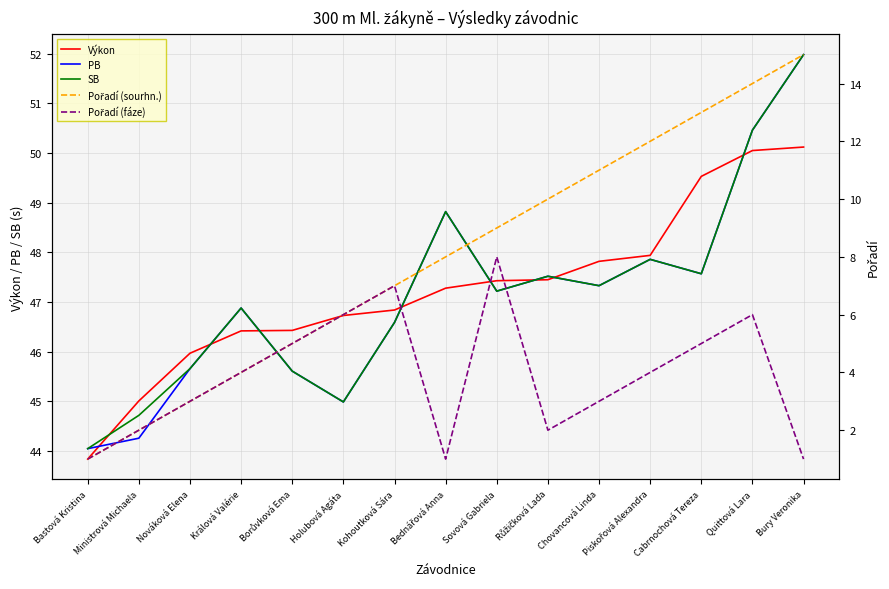

True or false: Pořadí (fáze) has a value of 7.0 at Borůvková Ema.

False